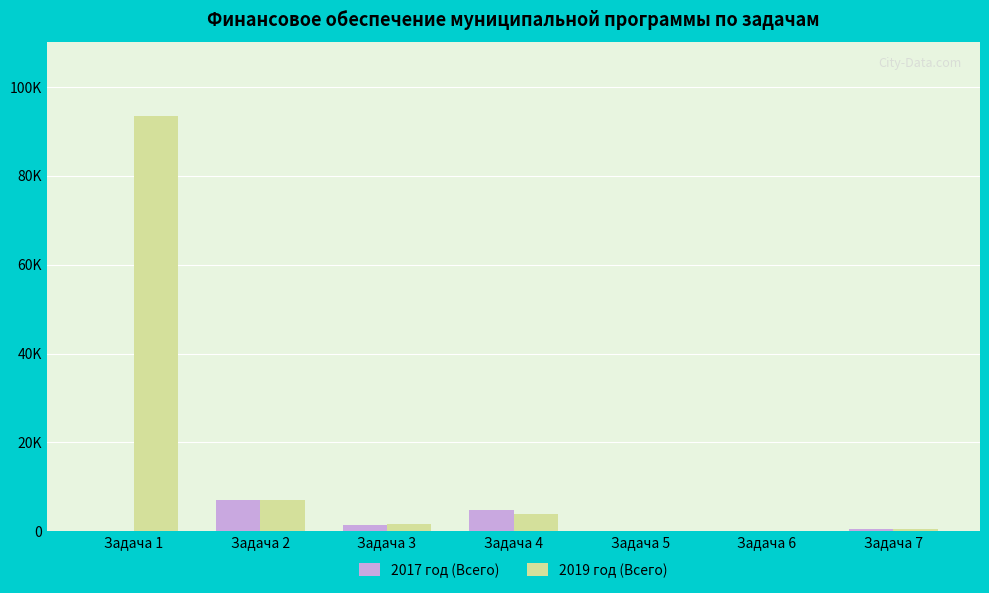

Between Задача 3 and Задача 4, which series saw the biggest shift?

2017 год (Всего)